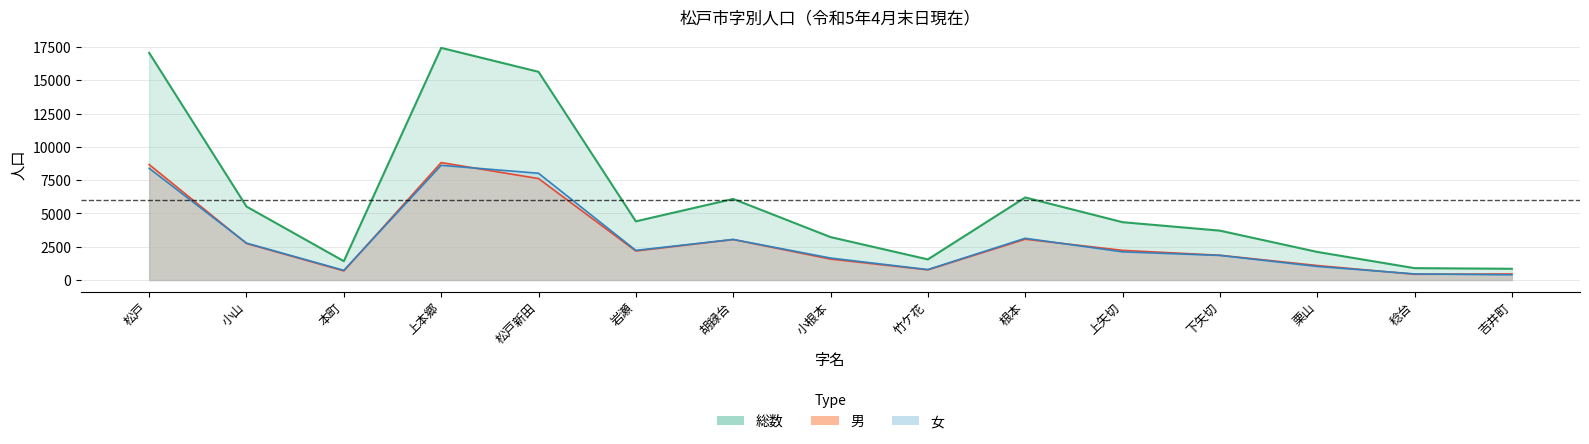

What is the highest value of the 総数 series?

17433